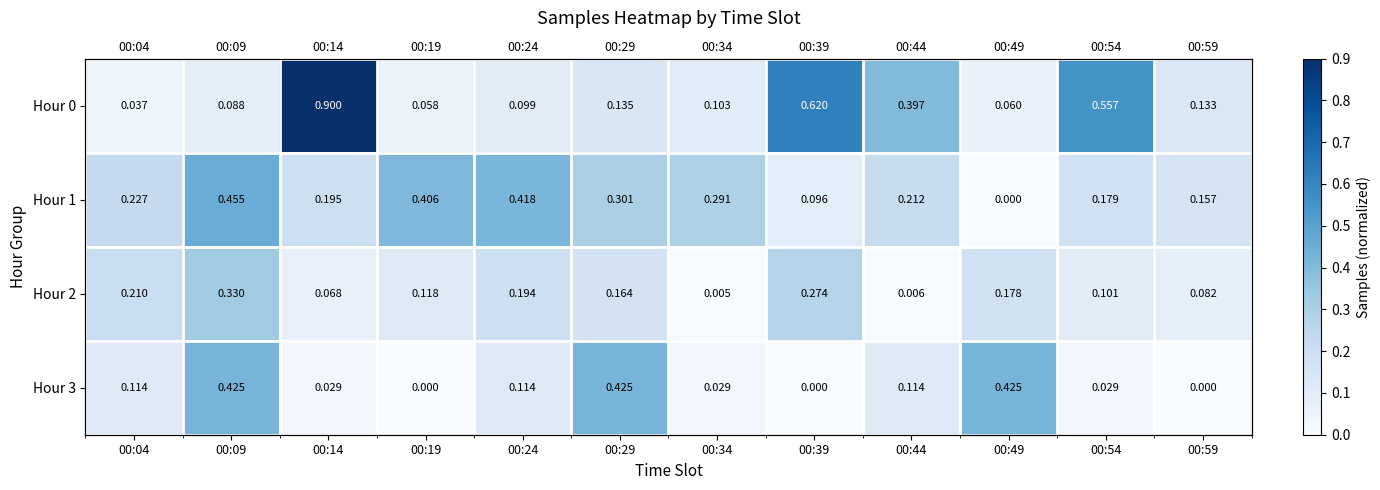

What is the difference between the maximum and minimum values in the Hour 3 series?

0.4